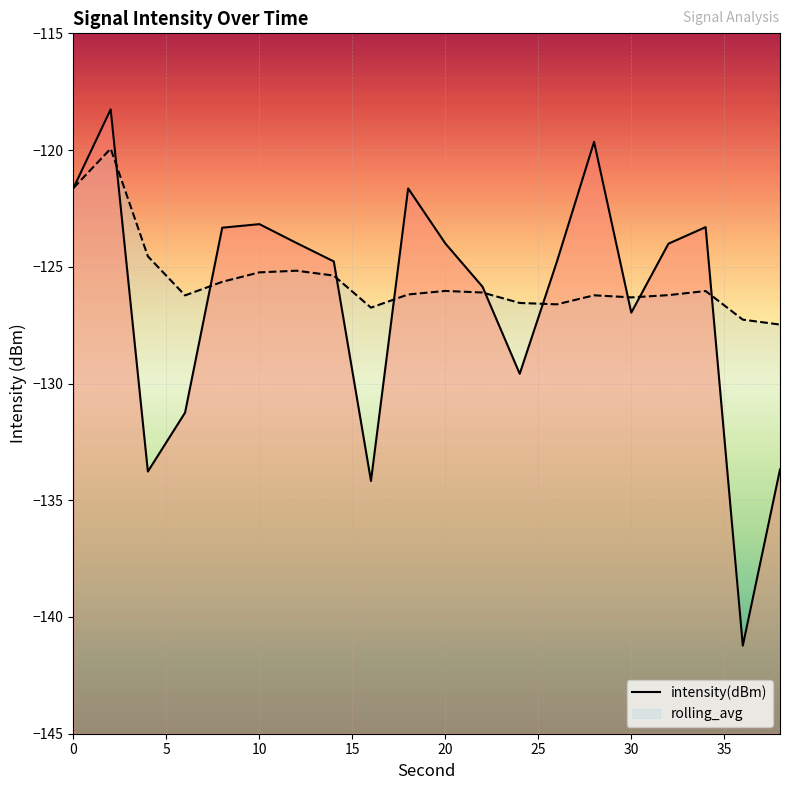

What is the average value of the intensity(dBm) series?

-126.5